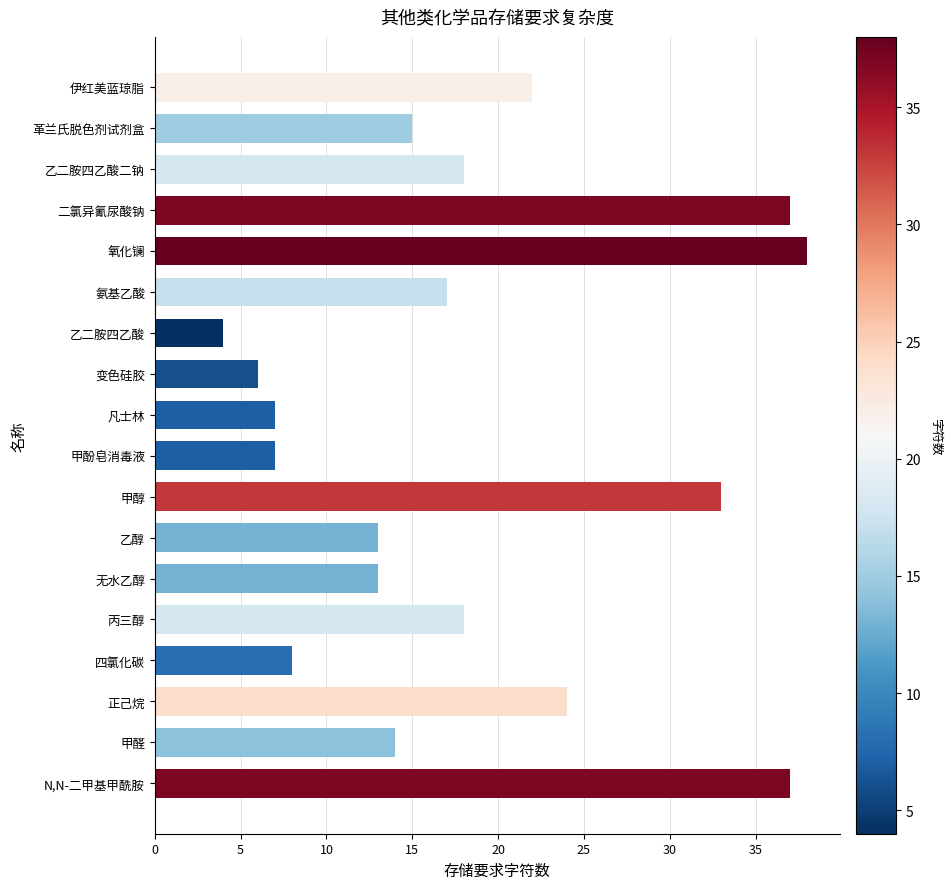

The value at 正己烷 is 16. True or false?

False